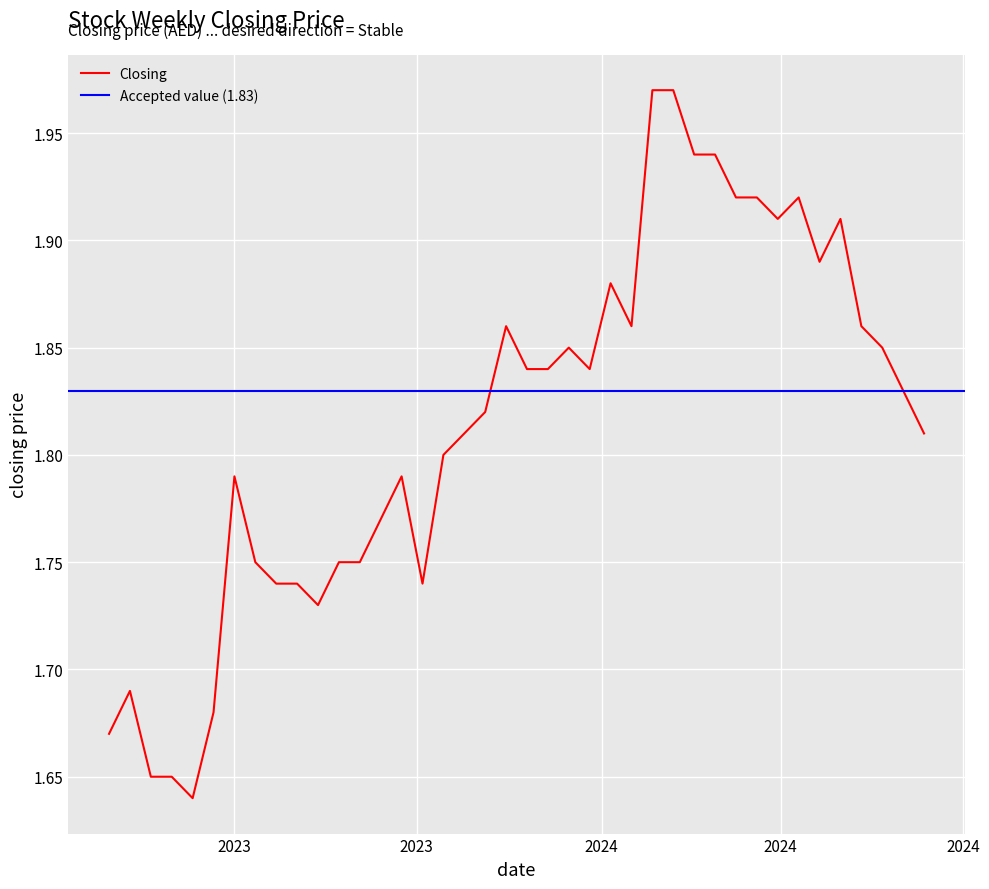

How many points are lower than both their immediate neighbors (excluding endpoints)?

7